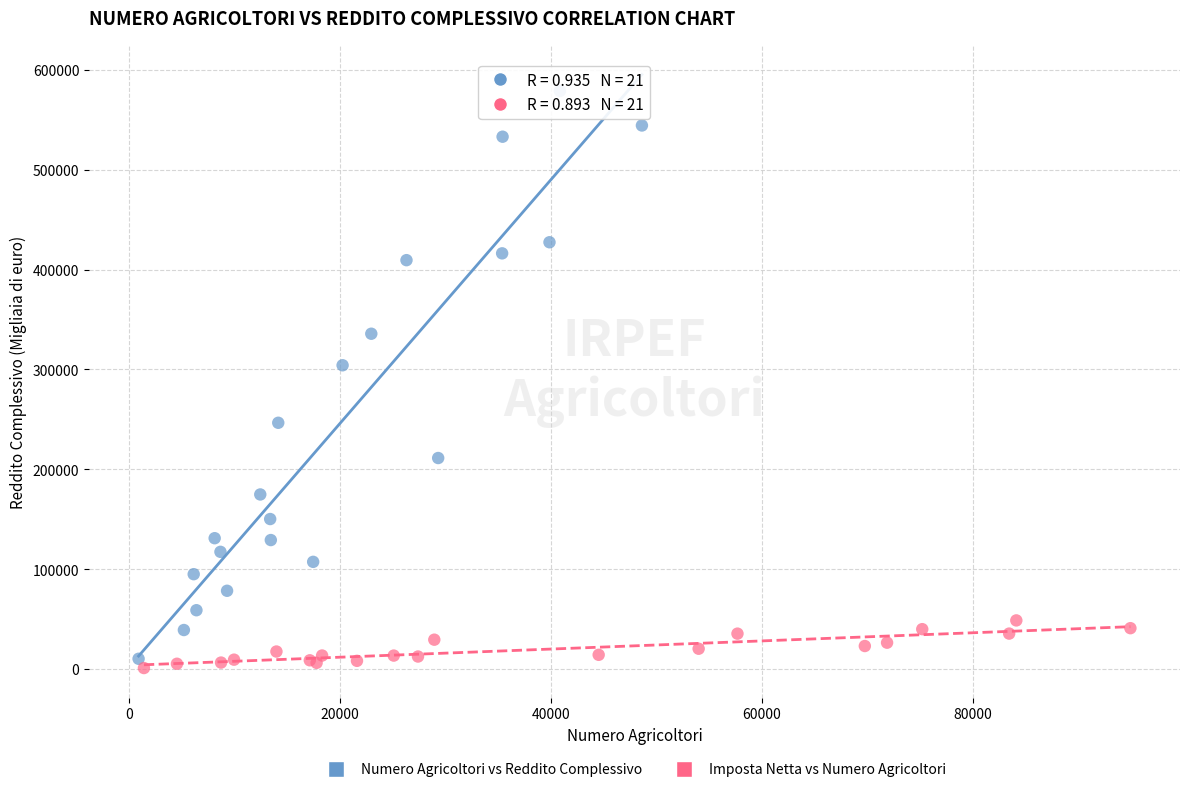

What are all the series names shown in the legend?

Numero Agricoltori vs Reddito Complessivo, Imposta Netta vs Numero Agricoltori